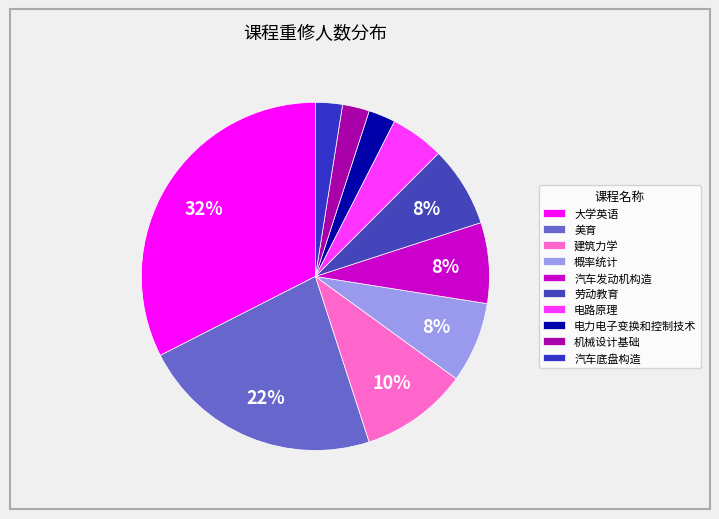

What percentage is NOT represented by 电力电子变换和控制技术?

97.5%